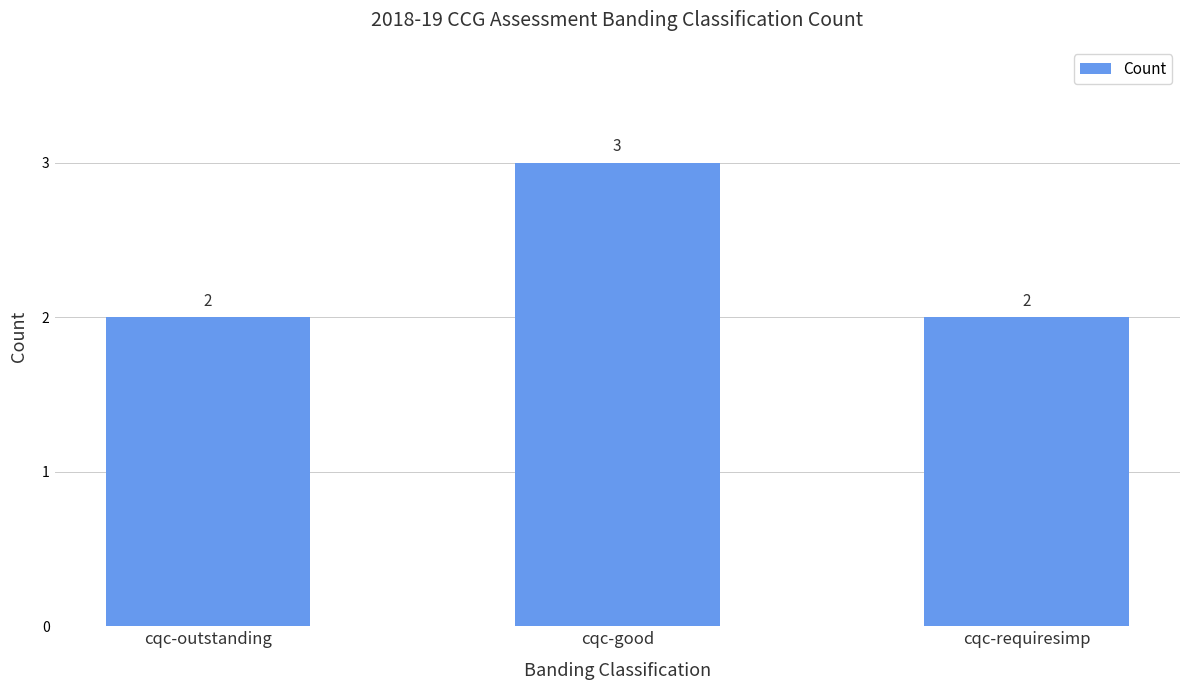

Between cqc-requiresimp and cqc-good, which is larger?

cqc-good